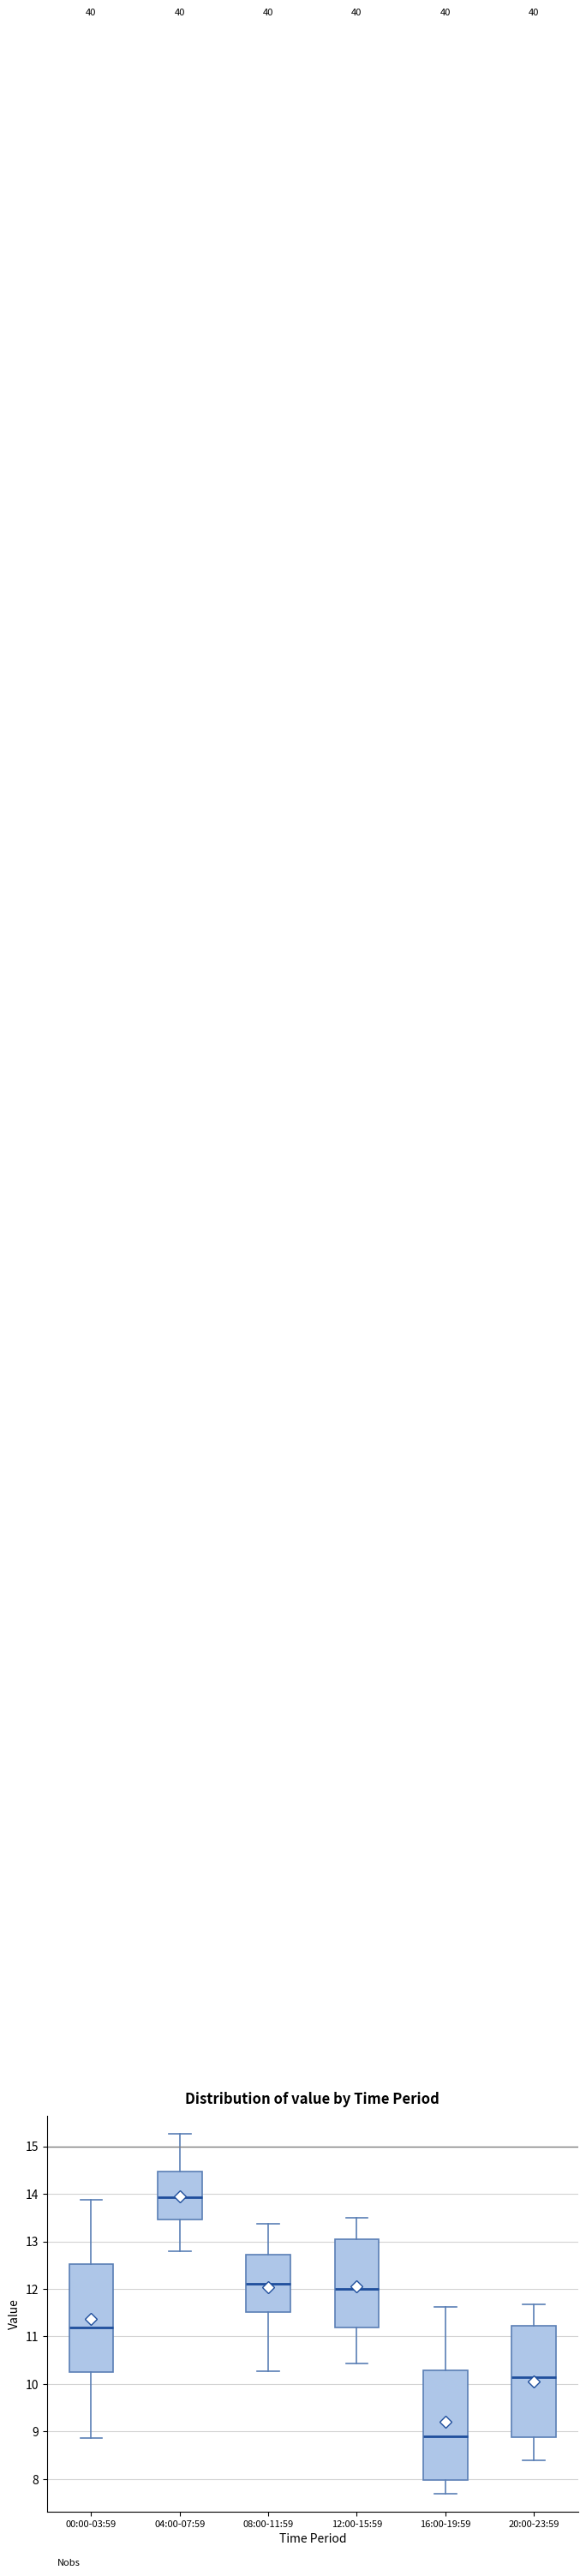

Which box's median line is the lowest?

16:00-19:59